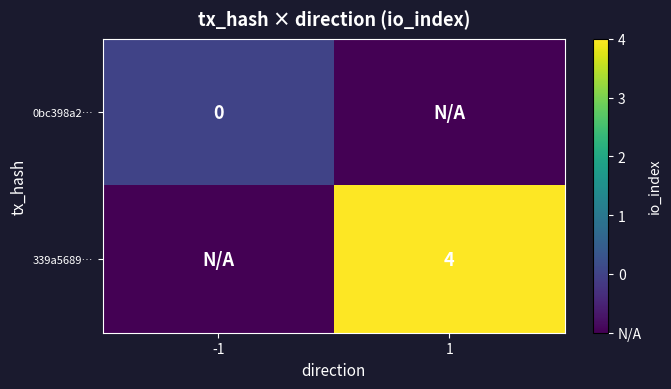

The value of 339a5689… at 1 is 4. True or false?

True